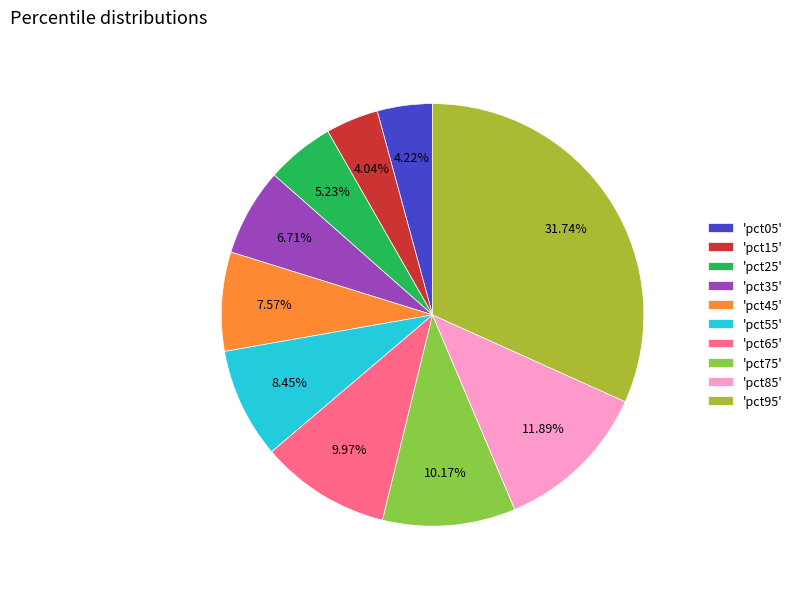

To the nearest percent, what is the average slice percentage?

10%